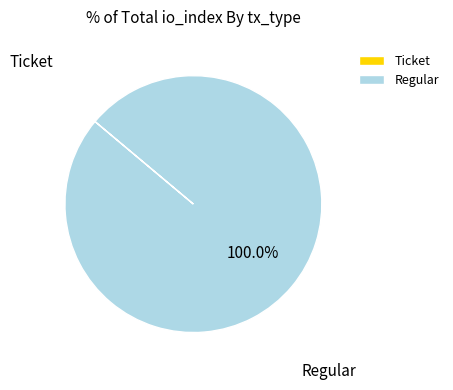

Which category has the biggest portion of the pie?

Regular